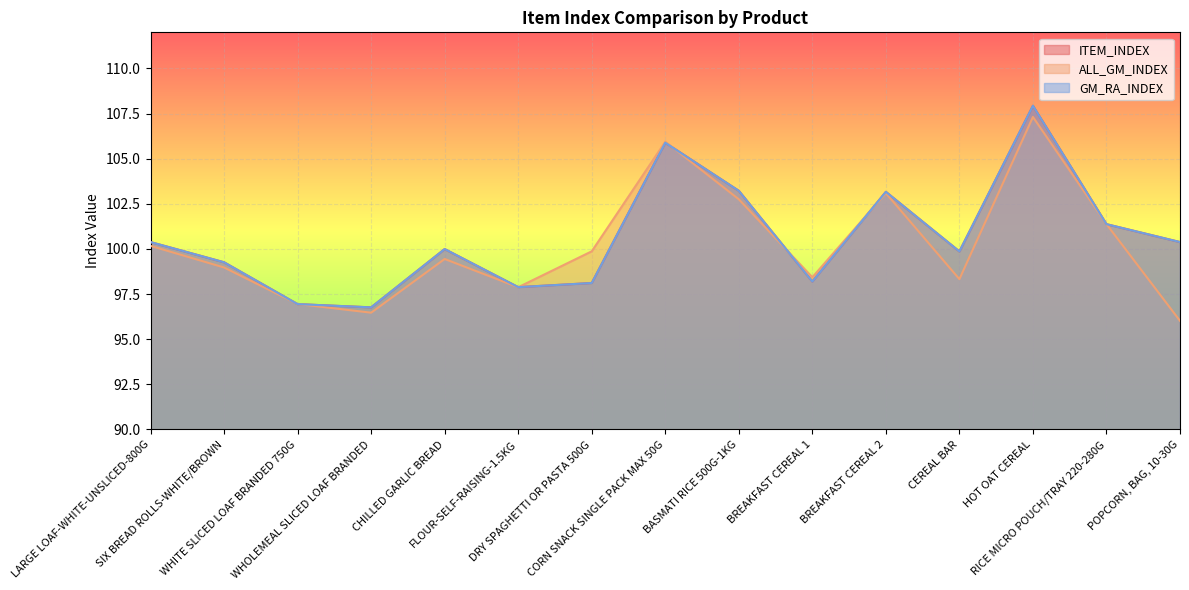

Does the chart display data point markers on the line(s)?

No